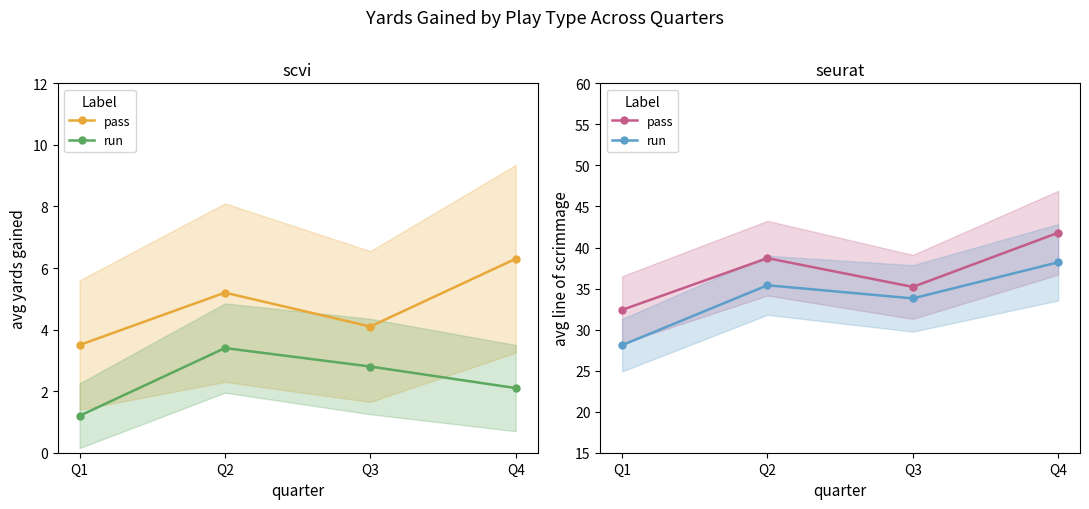

How many data points in run are less than 35?

2